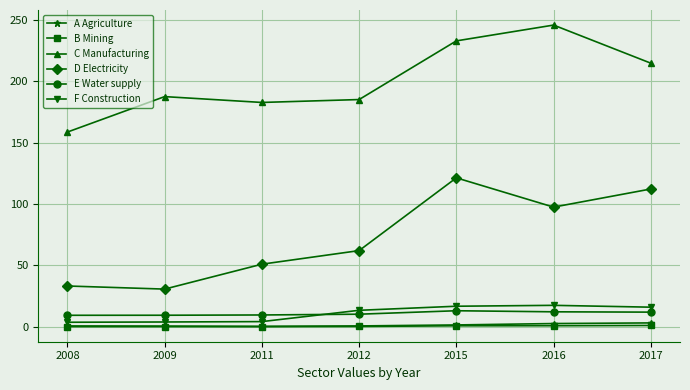

True or false: D Electricity and B Mining cross at least once.

False